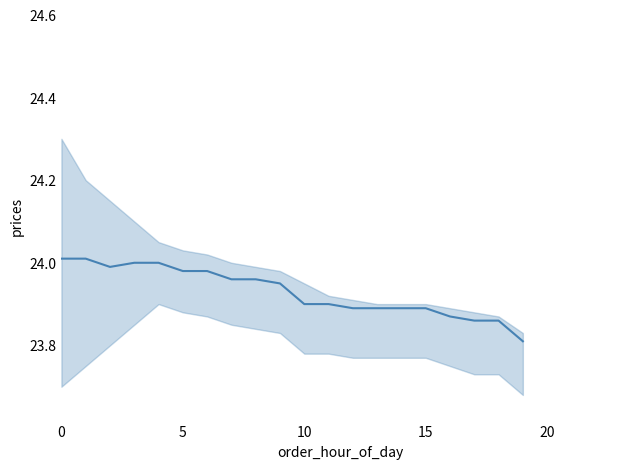

How many data points does each series have?

20